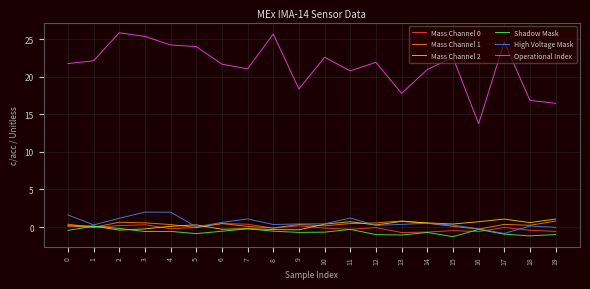

Is it true that High Voltage Mask equals 0.6 at 6?

True